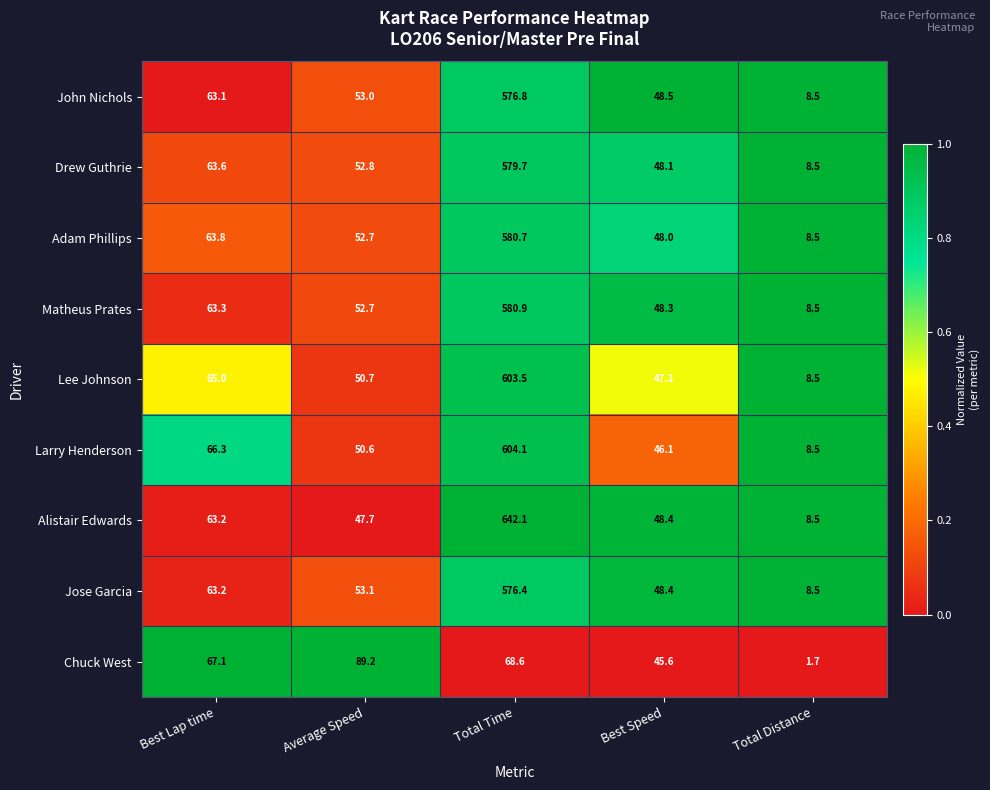

Which label corresponds to the largest value in the chart?

Total Time